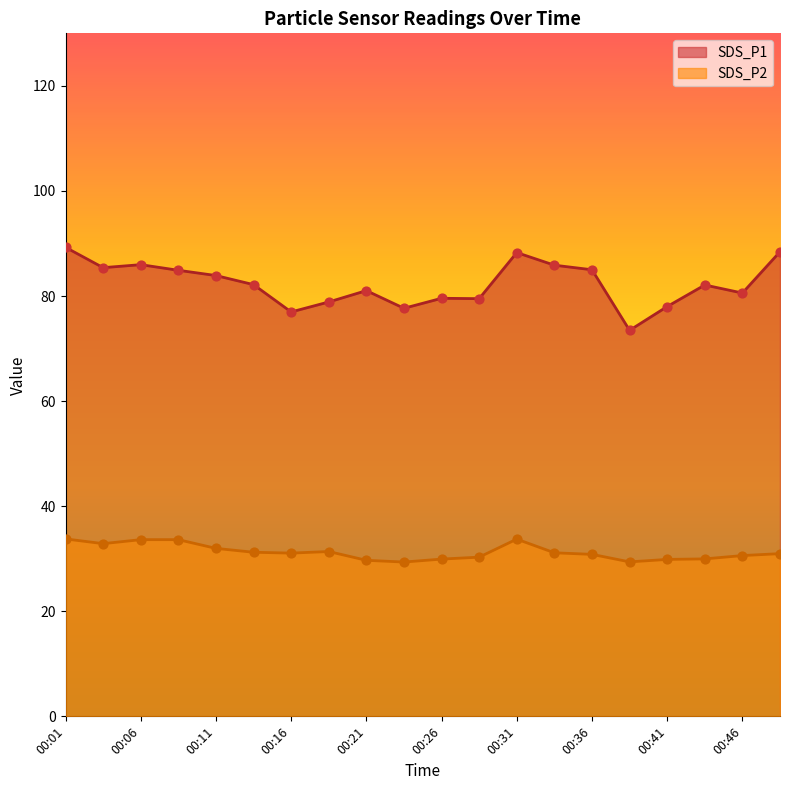

Which series has the largest total across all categories?

SDS_P1